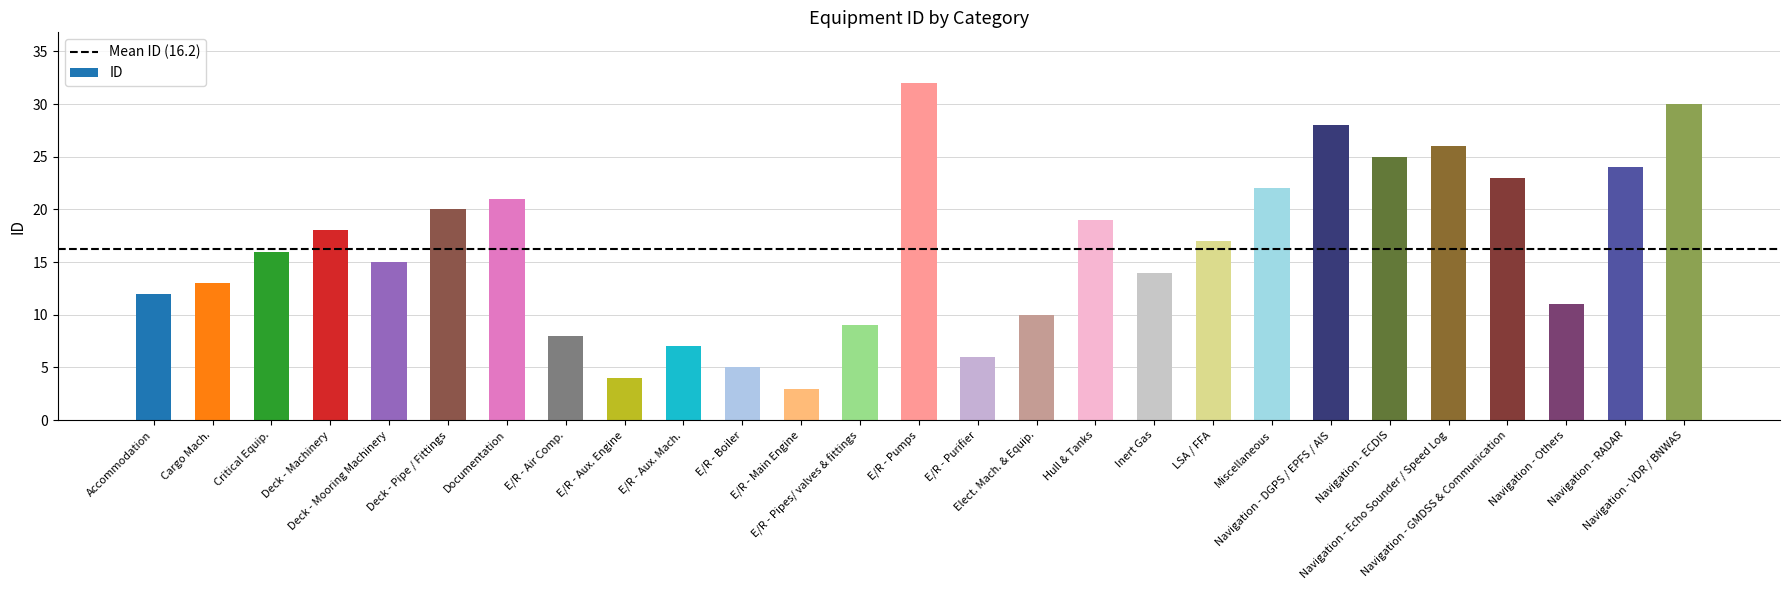

List the labels in order of value, largest first.

E/R - Pumps, Navigation - VDR / BNWAS, Navigation - DGPS / EPFS / AIS, Navigation - Echo Sounder / Speed Log, Navigation - ECDIS, Navigation - RADAR, Navigation - GMDSS & Communication, Miscellaneous, Documentation, Deck - Pipe / Fittings, Hull & Tanks, Deck - Machinery, LSA / FFA, Critical Equip., Deck - Mooring Machinery, Inert Gas, Cargo Mach., Accommodation, Navigation - Others, Elect. Mach. & Equip., E/R - Pipes/ valves & fittings, E/R - Air Comp., E/R - Aux. Mach., E/R - Purifier, E/R - Boiler, E/R - Aux. Engine, E/R - Main Engine